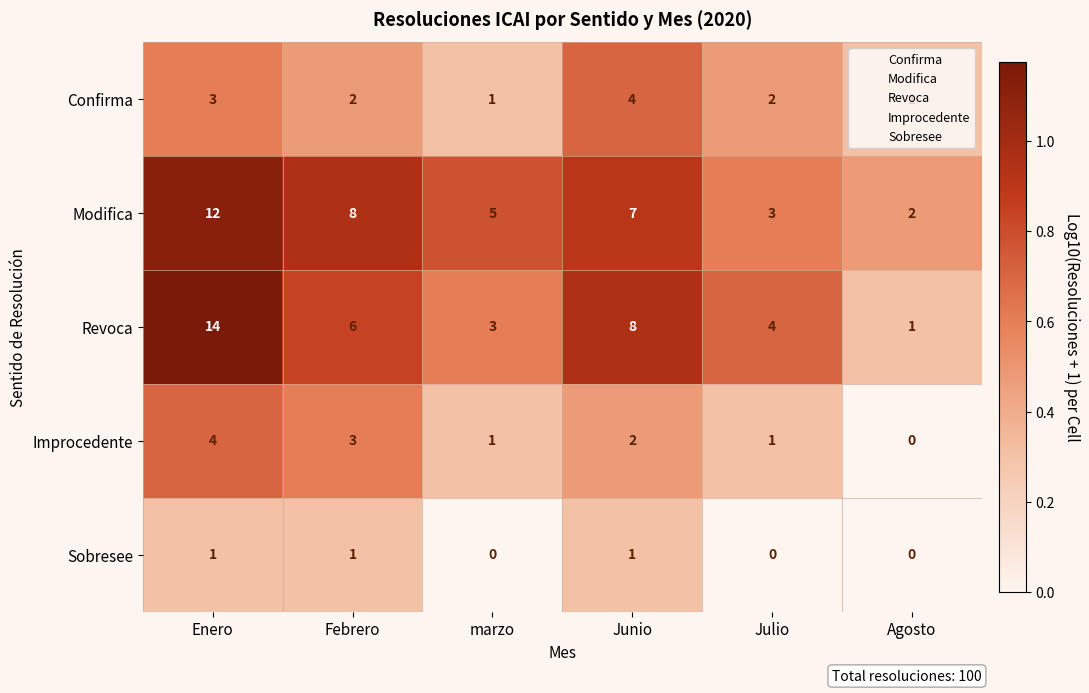

How many distinct data groups are displayed?

5